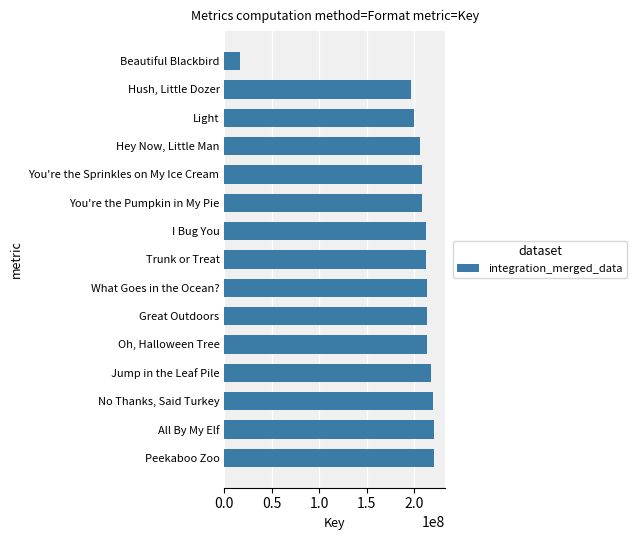

What is the average value?

199037994